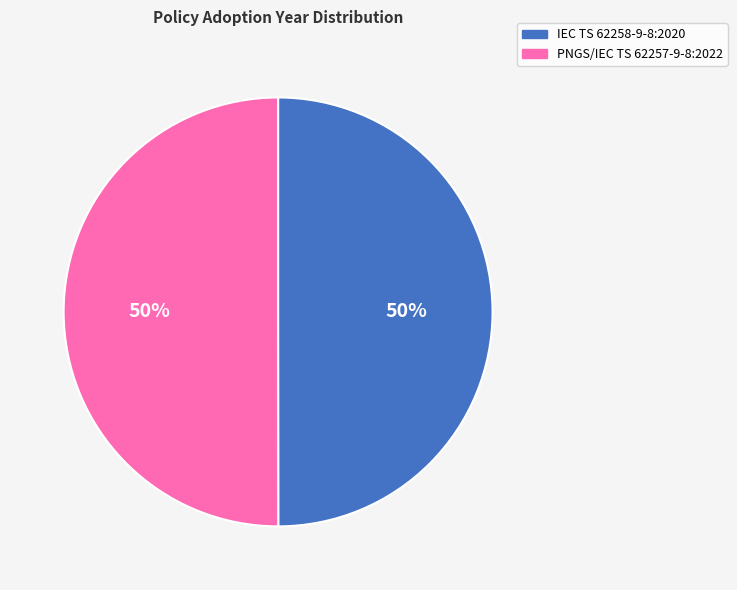

True or false: IEC TS 62258-9-8:2020 accounts for 36% of the total.

False